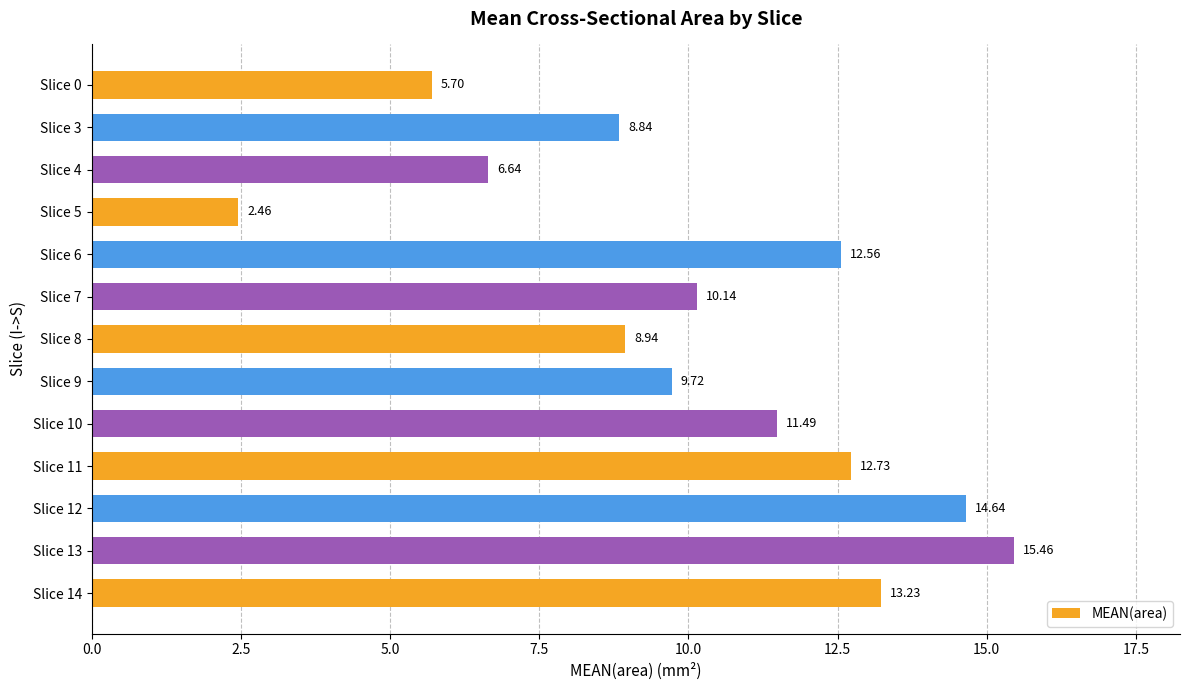

At which label is the value closest to 8?

Slice 3